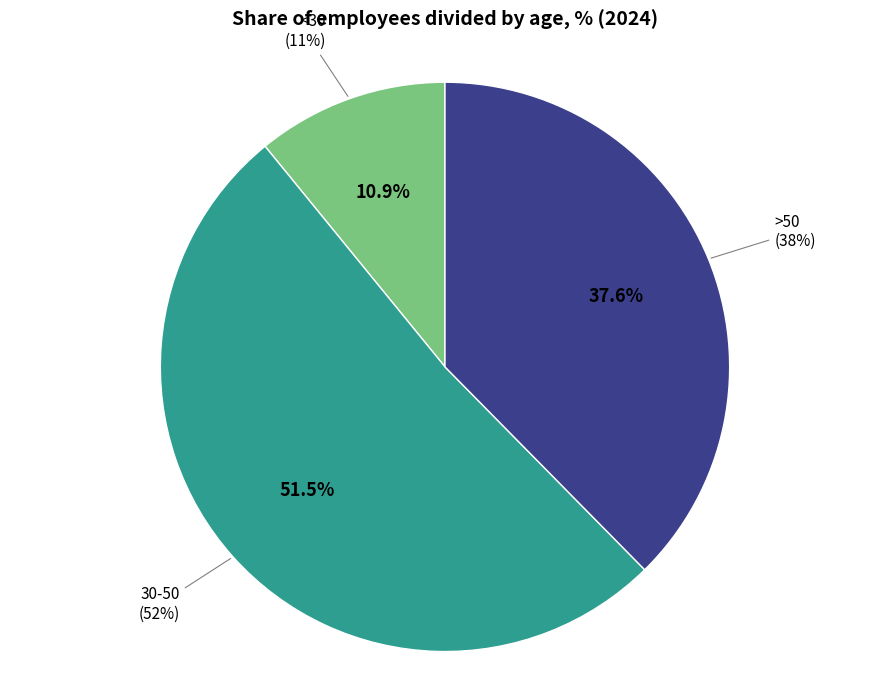

To the nearest percent, what is the combined percentage of <30 and 30-50?

62%